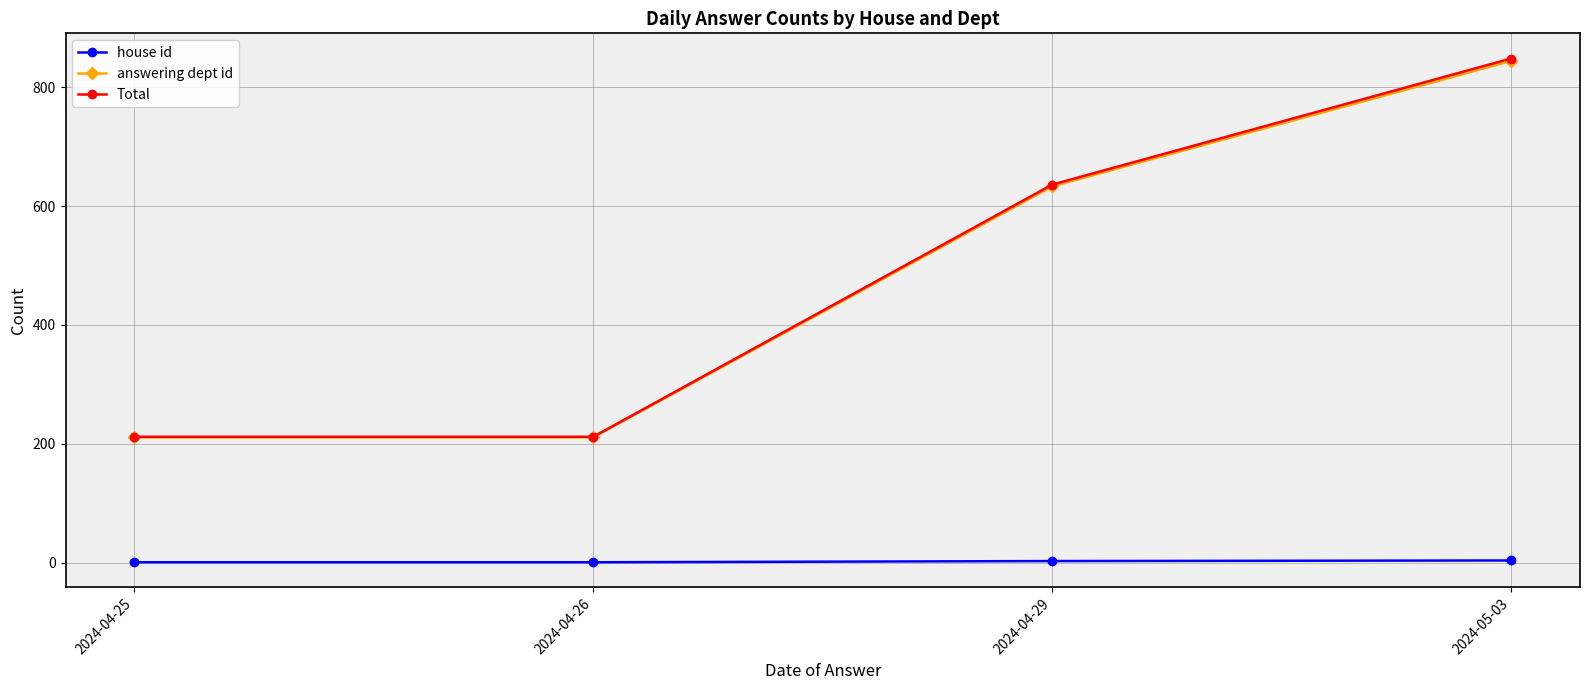

What is the average value of the Total series?

477